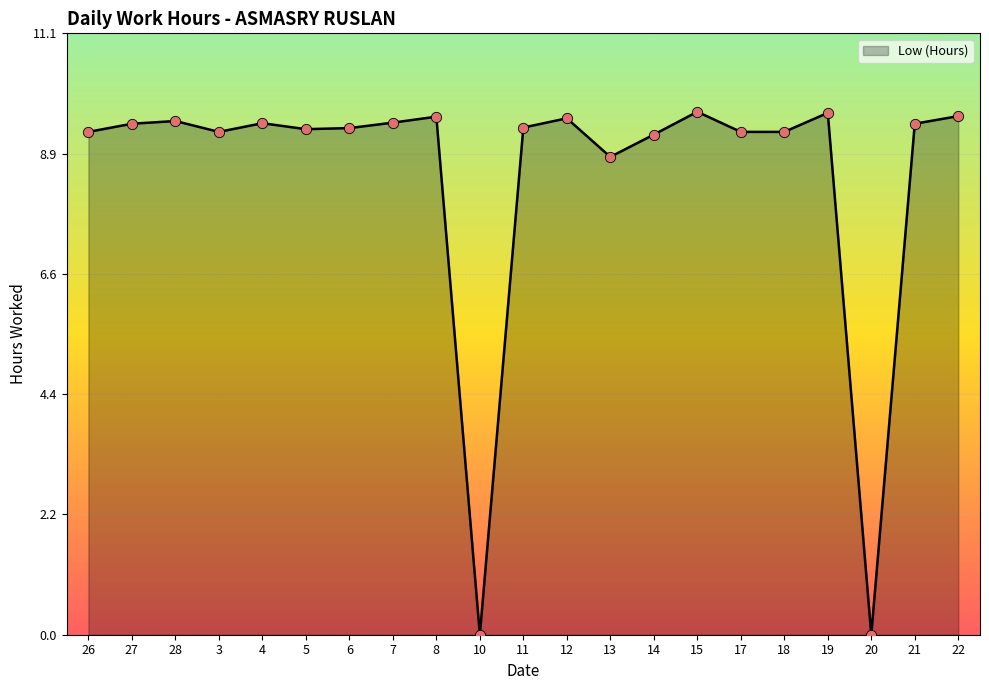

What is the change in value from 27 to 11?

-0.1